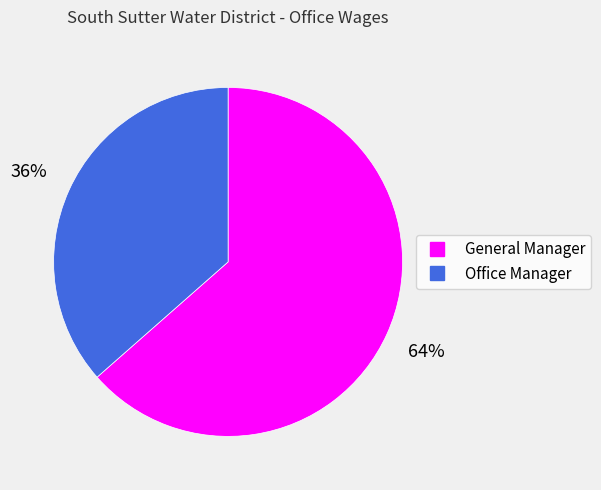

Which has a higher value, General Manager or Office Manager?

General Manager